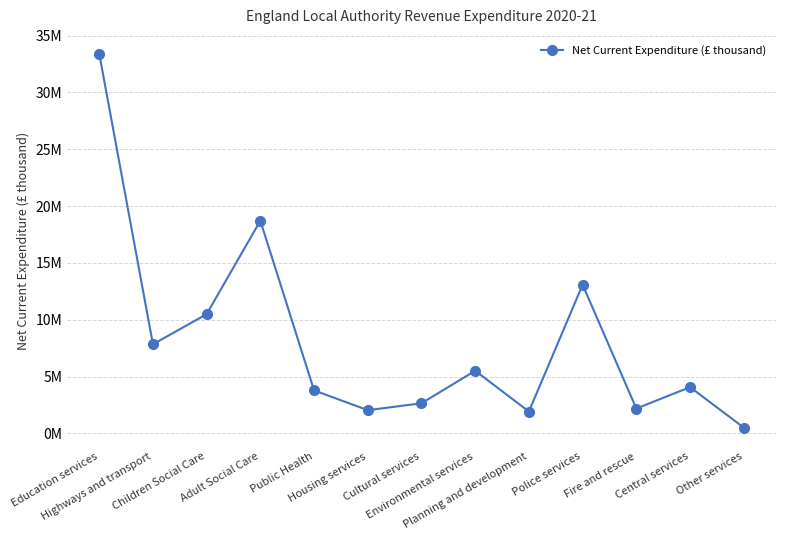

How many lines are shown in the chart?

1